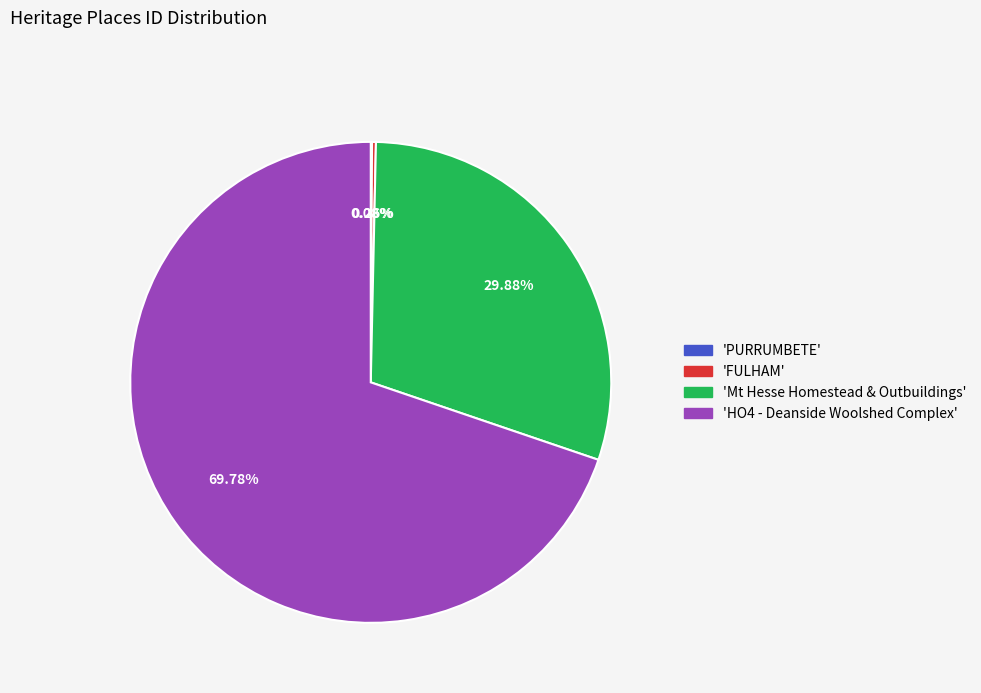

Is there any slice that represents more than half of the pie?

Yes